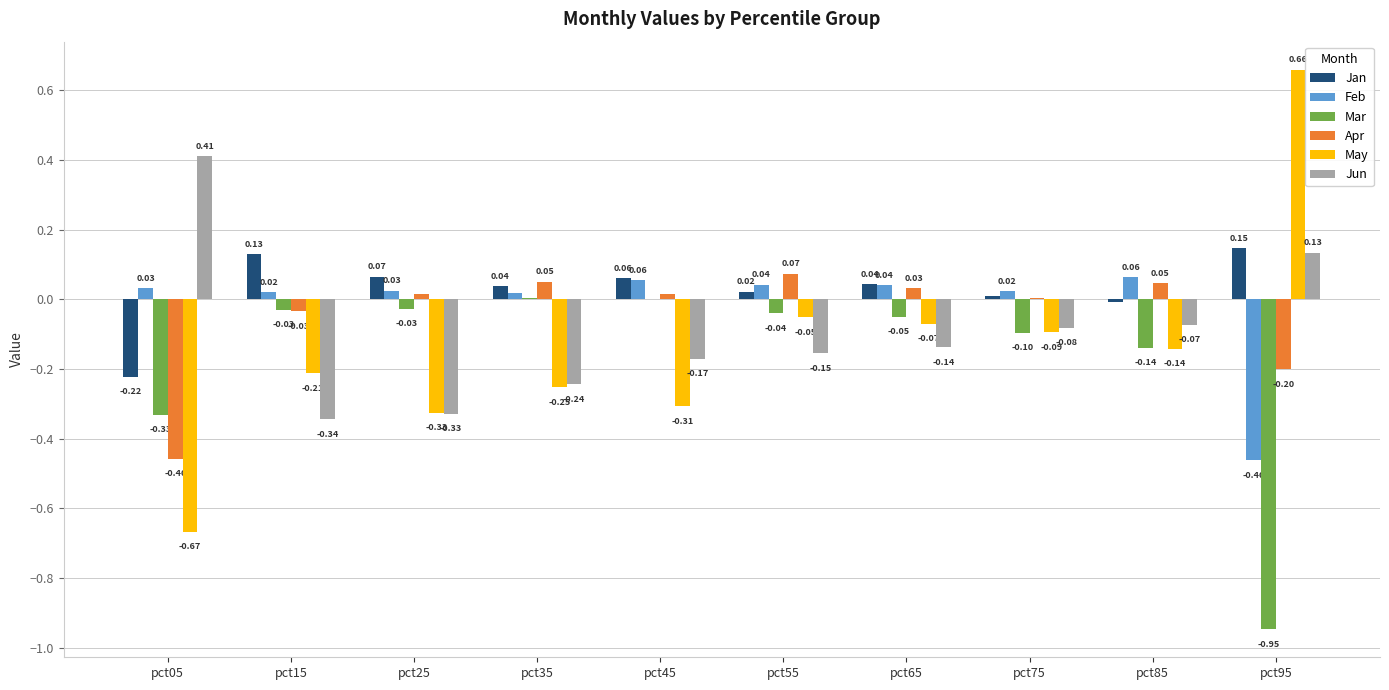

Which series changed the most between pct45 and pct85?

May